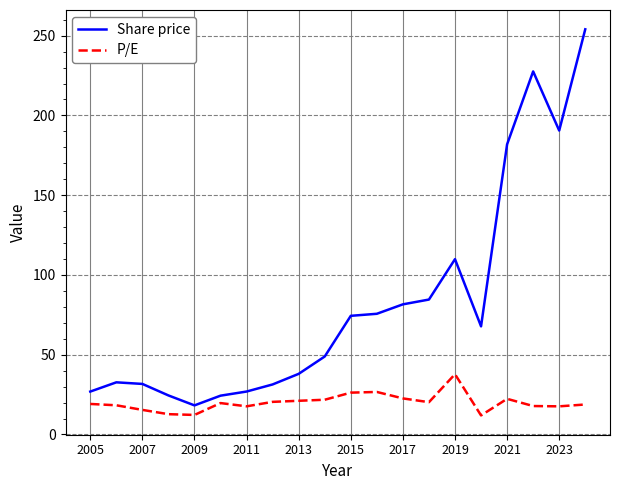

Rank the series by their maximum value, from highest to lowest.

Share price, P/E